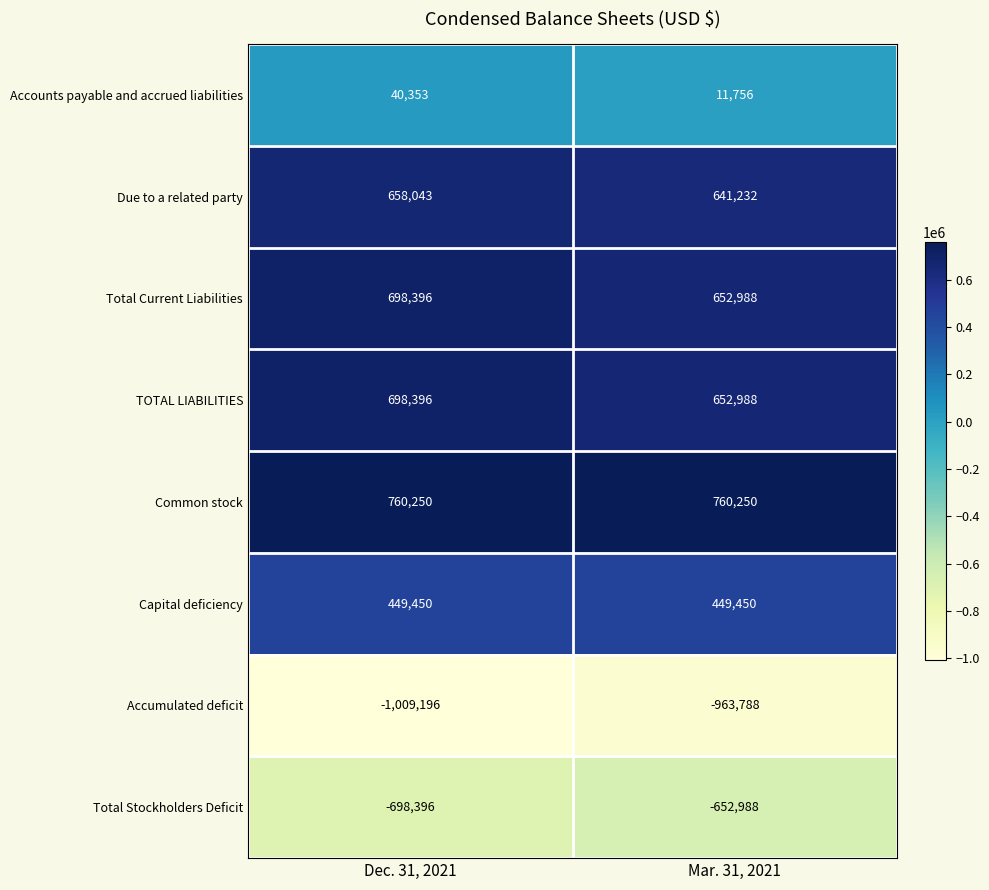

What is the maximum value shown in the chart?

760250